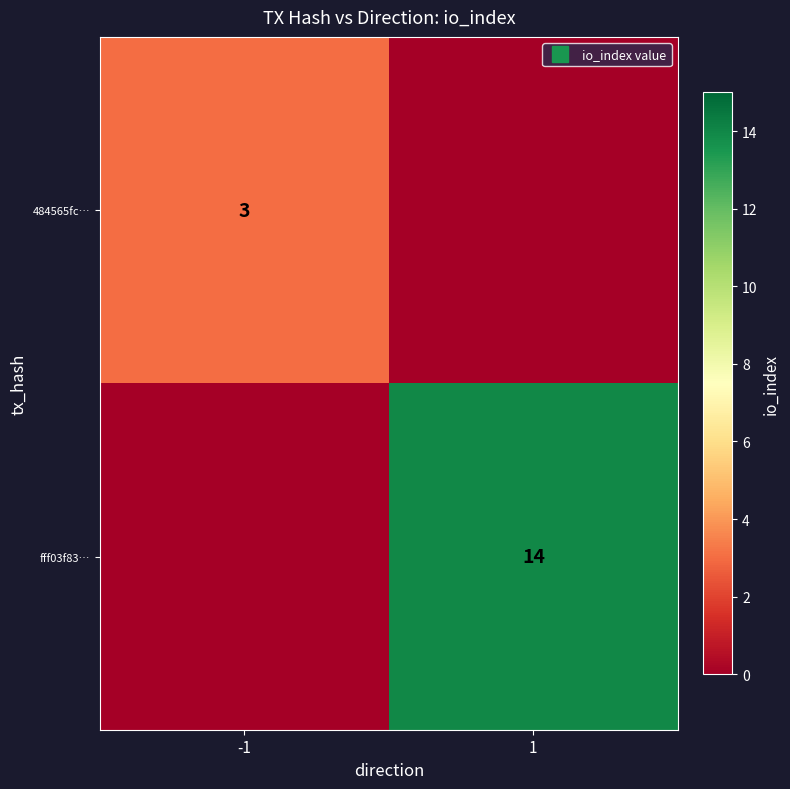

Rank the series at 1 from highest to lowest value.

fff03f83…, 484565fc…